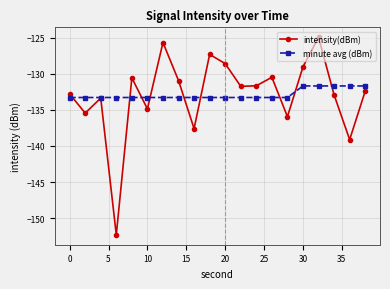

Which series has the largest range (max minus min)?

intensity(dBm)